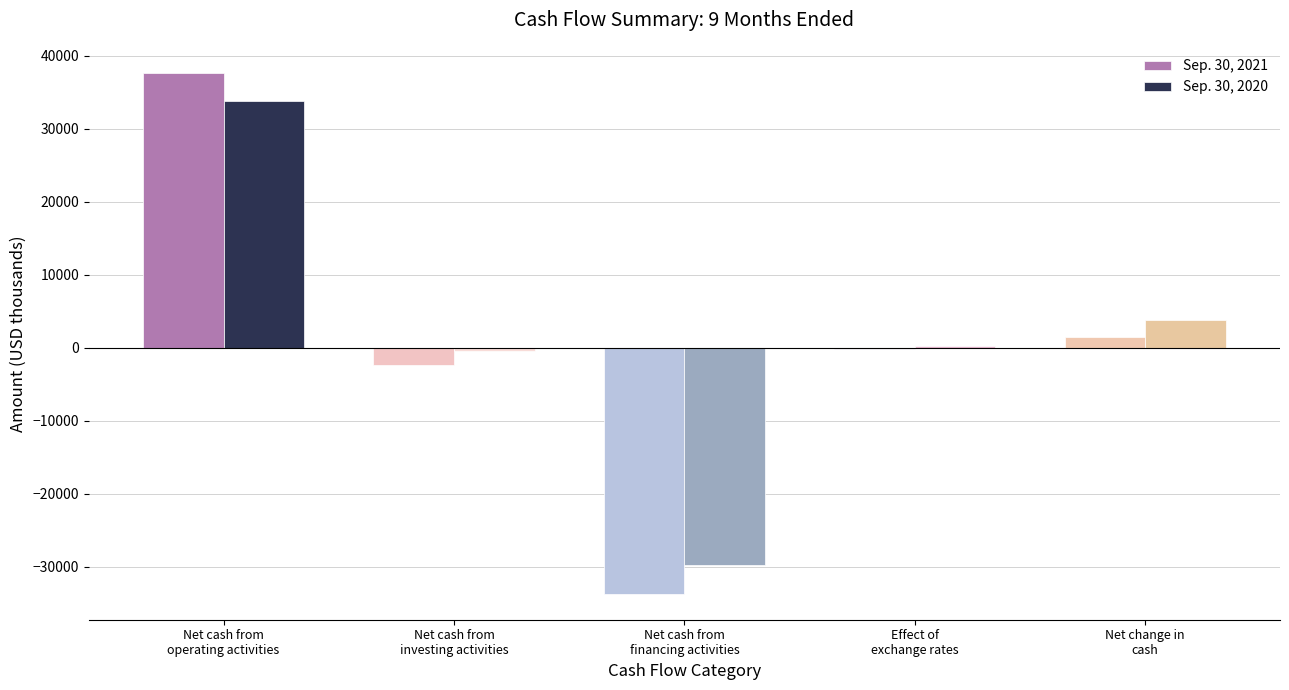

What is the average value of the Sep. 30, 2021 series?

594